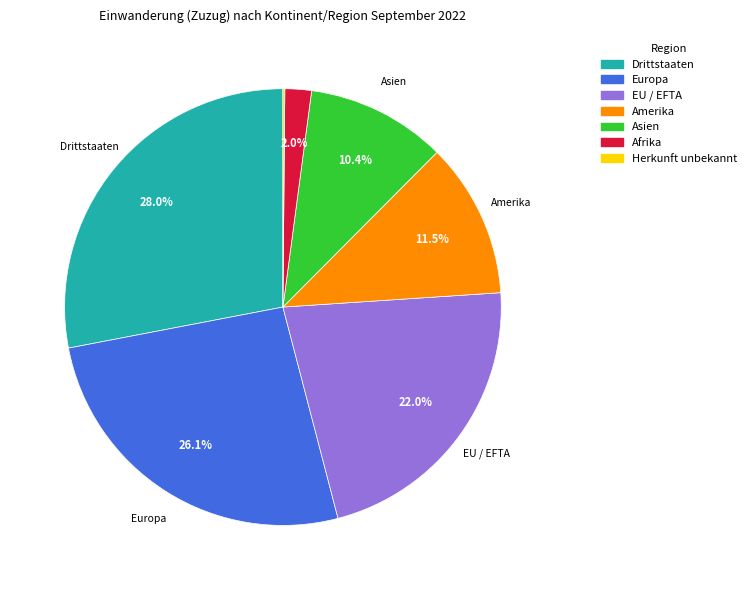

Is there any slice that represents more than half of the pie?

No